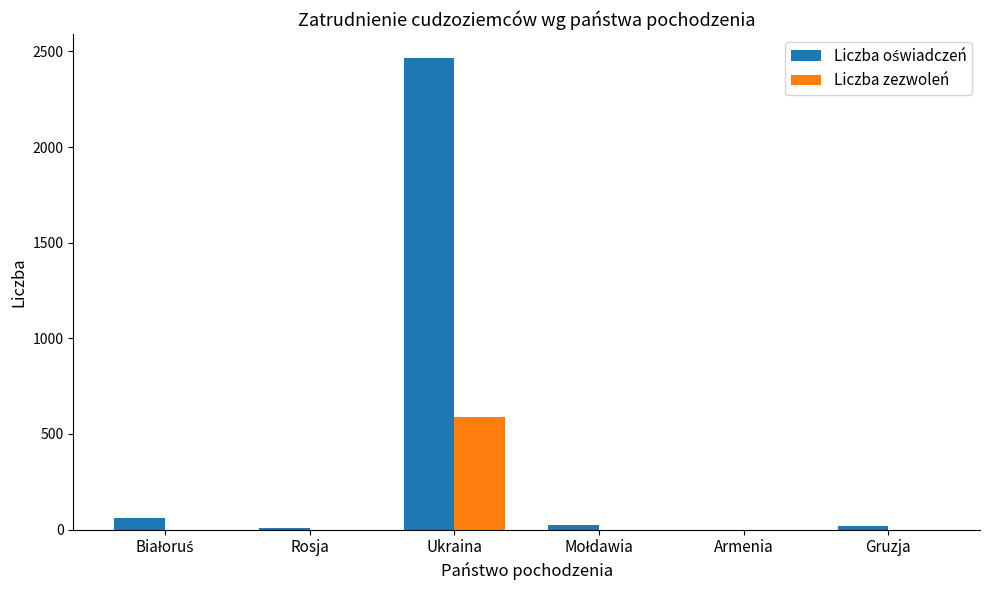

What is the sum of all Liczba zezwoleń values?

587